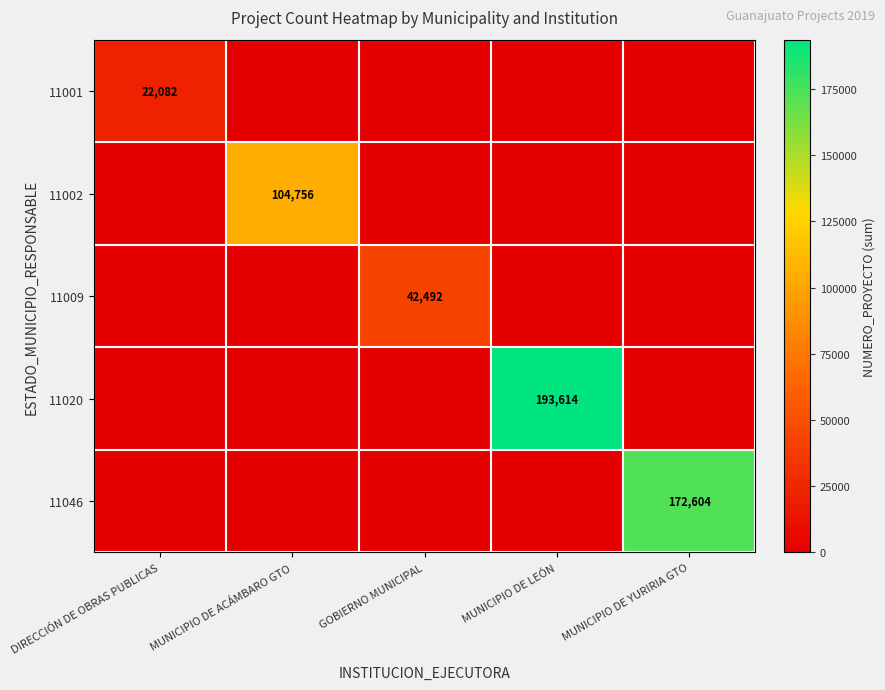

True or false: 11020 has a value of 113310 at MUNICIPIO DE LEÓN.

False